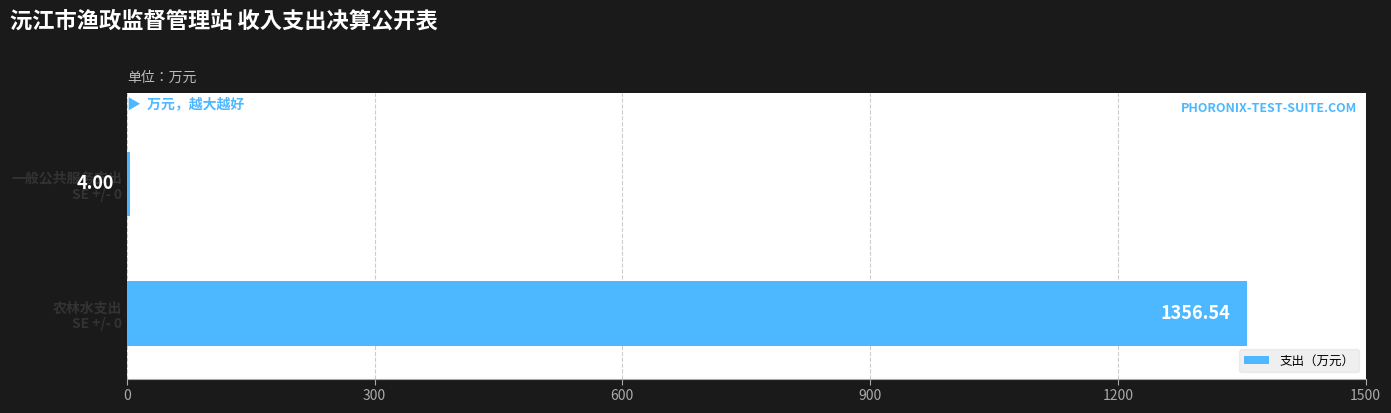

What is the sum of all values?

1360.5